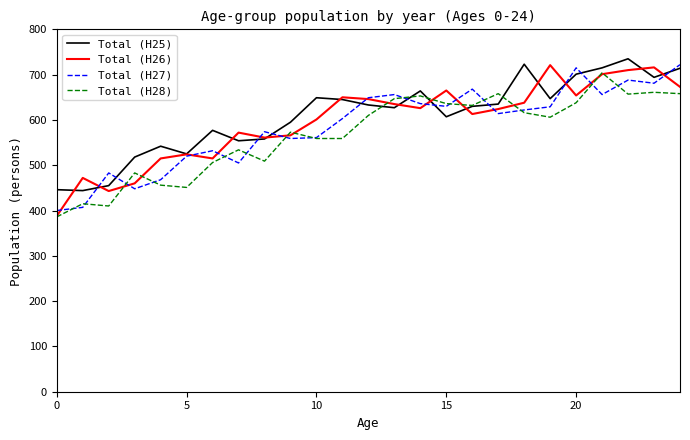

What is the sum of all Total (H27) values?

14626